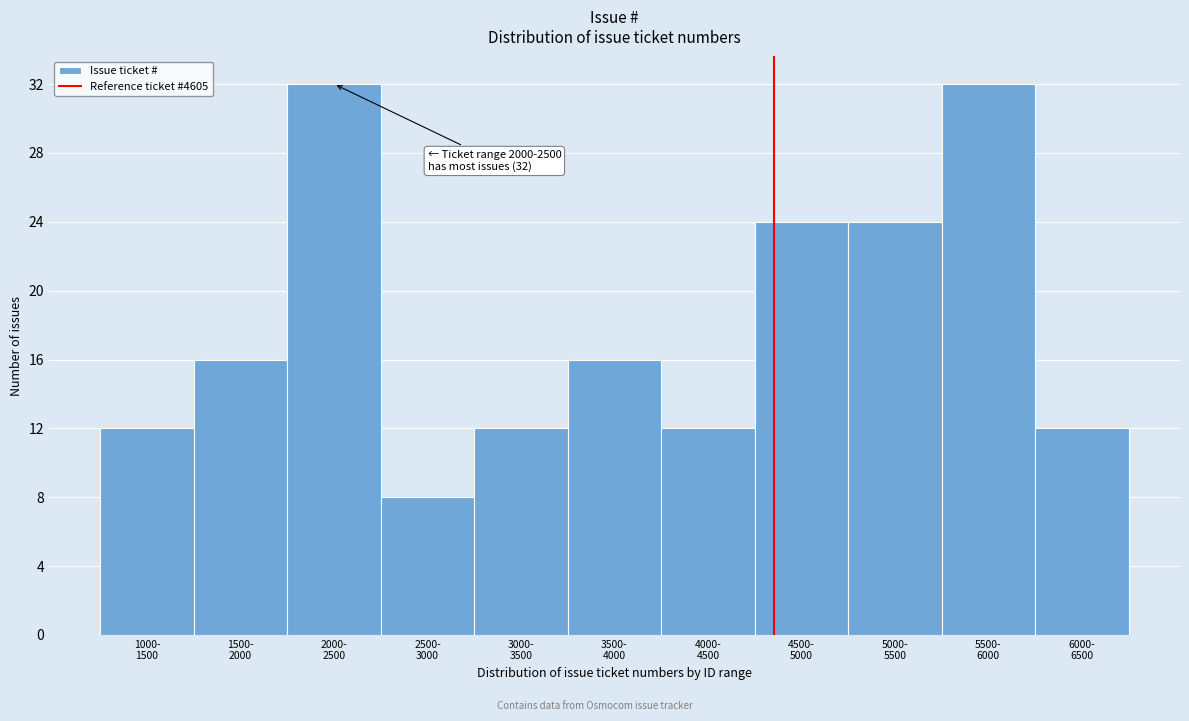

Reading right to left, list all the values displayed in this chart.

12	32	24	24	12	16	12	8	32	16	12